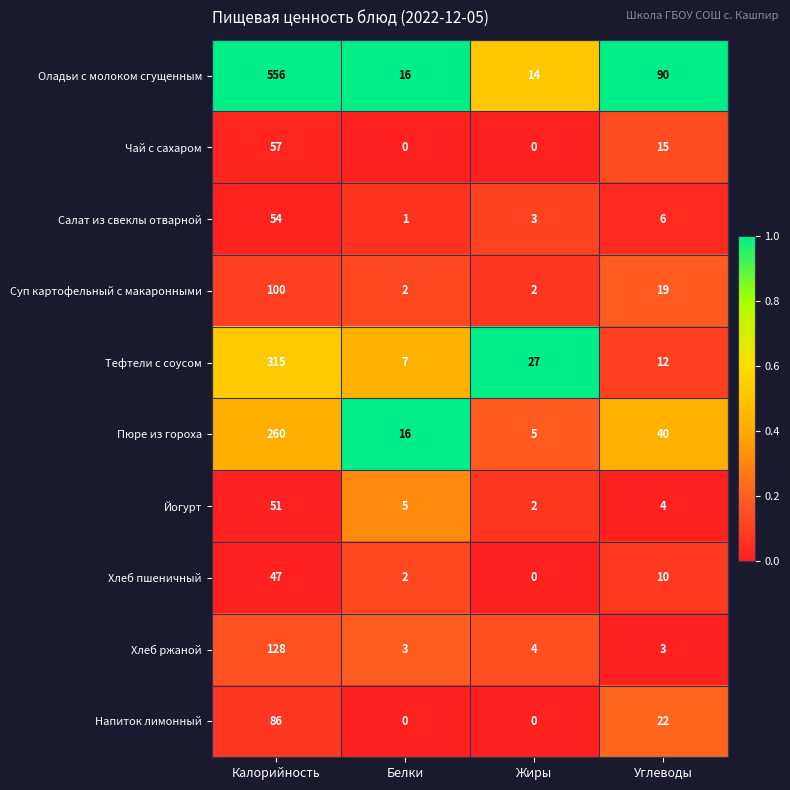

Is it true that Хлеб пшеничный equals 0 at Жиры?

True